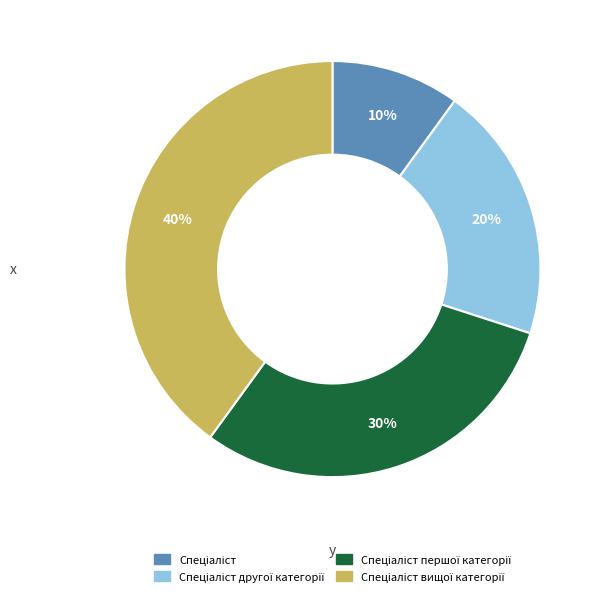

Count the number of slices in the pie.

4